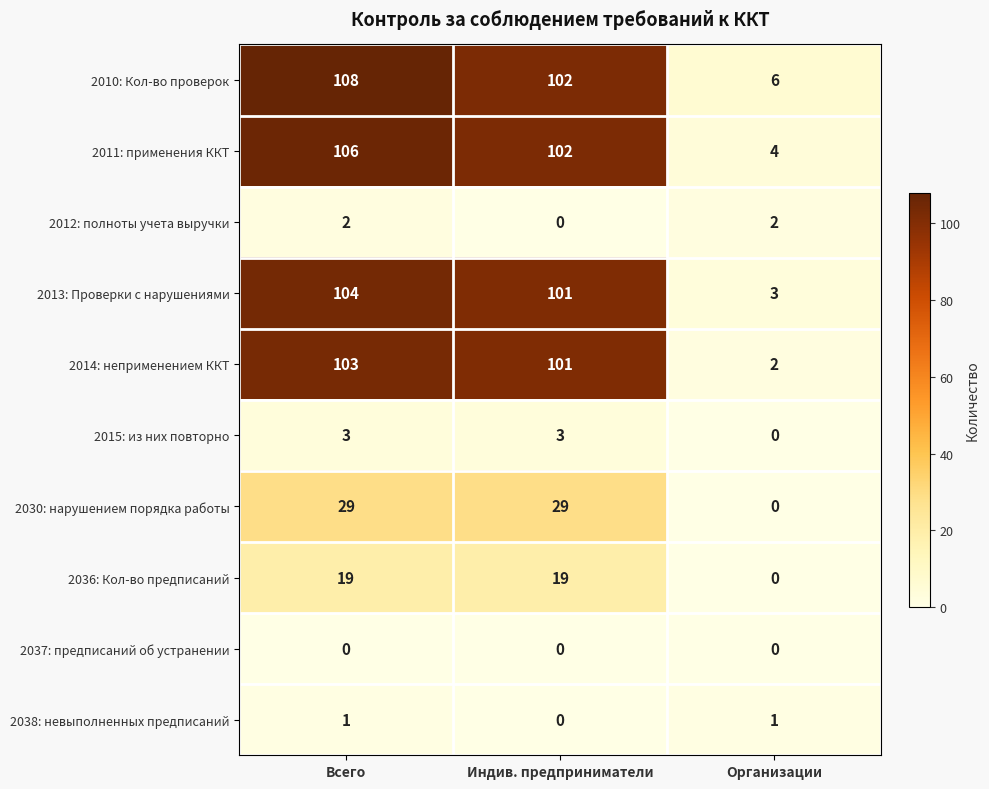

What is the sum of all 2036: Кол-во предписаний values?

38